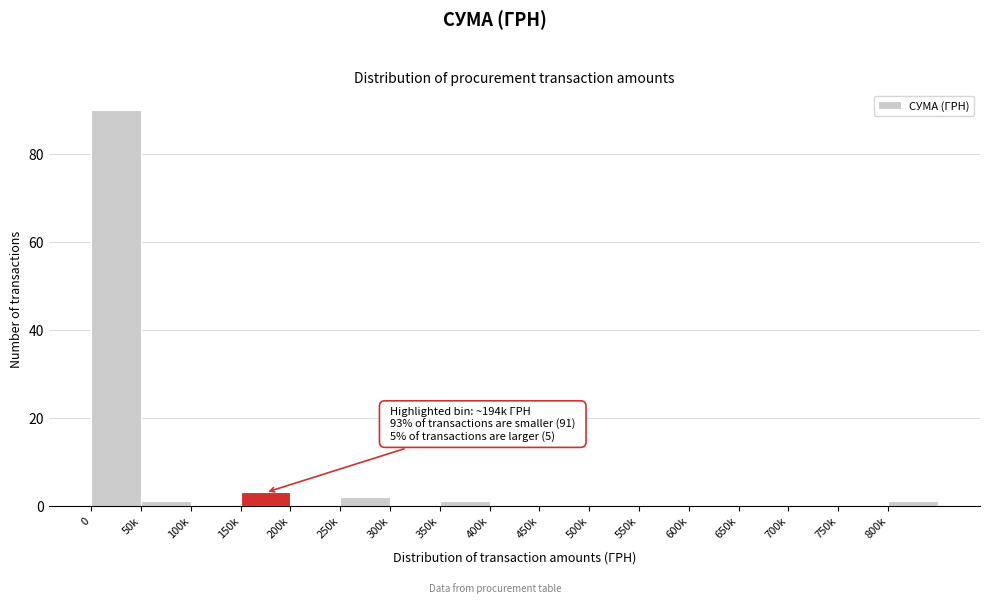

Reading left to right, transcribe all the data shown in this chart.

0=90	50k=1	100k=0	150k=3	200k=0	250k=2	300k=0	350k=1	400k=0	450k=0	500k=0	550k=0	600k=0	650k=0	700k=0	750k=0	800k=1